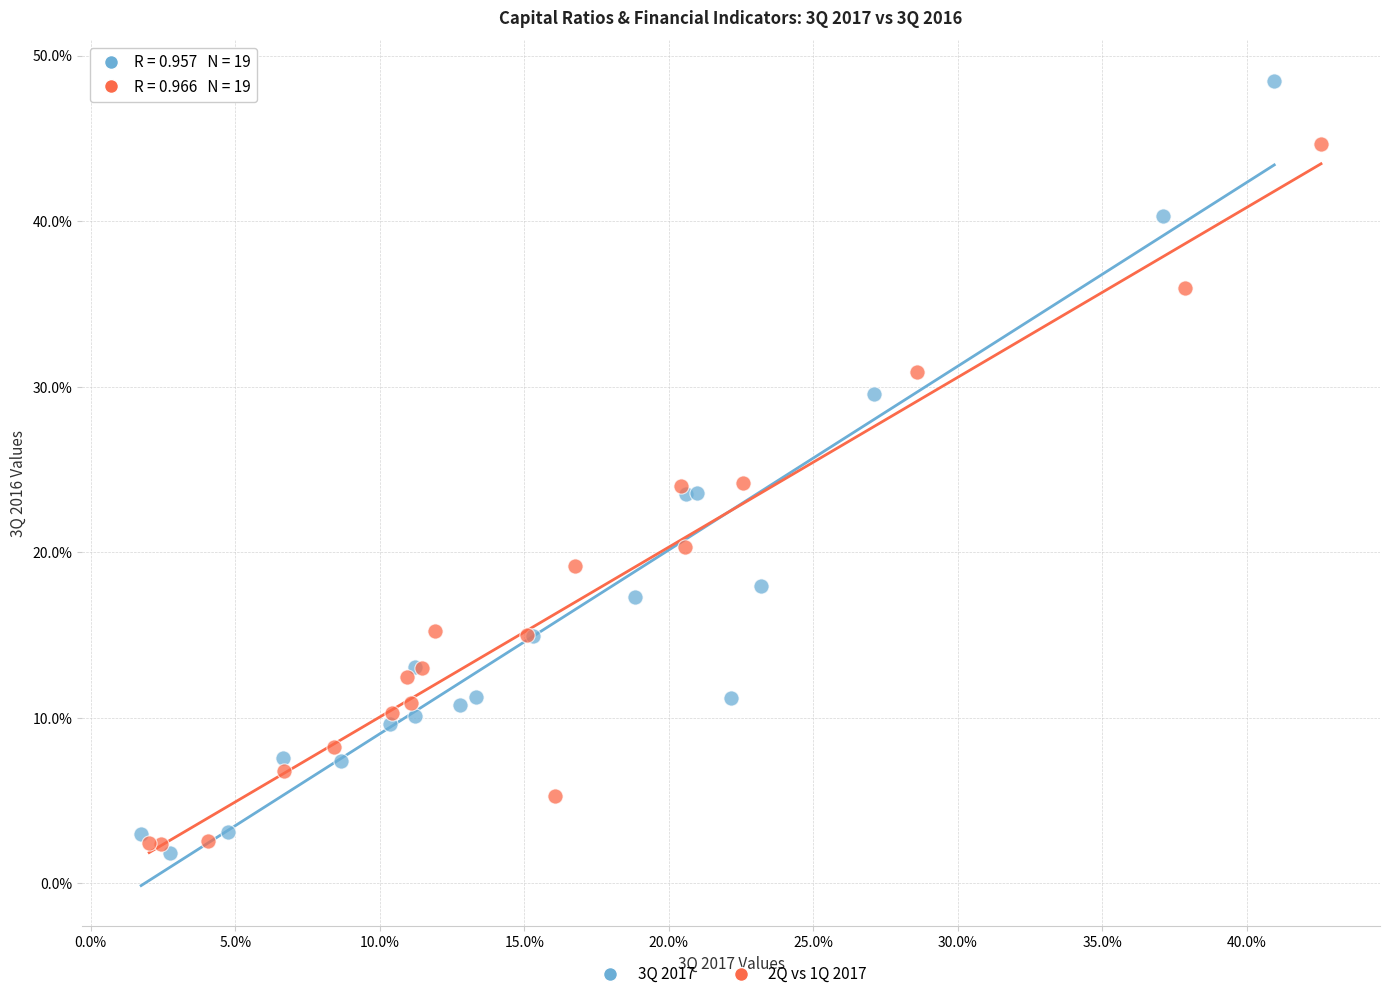

Which series has the widest spread of Y values?

3Q 2017